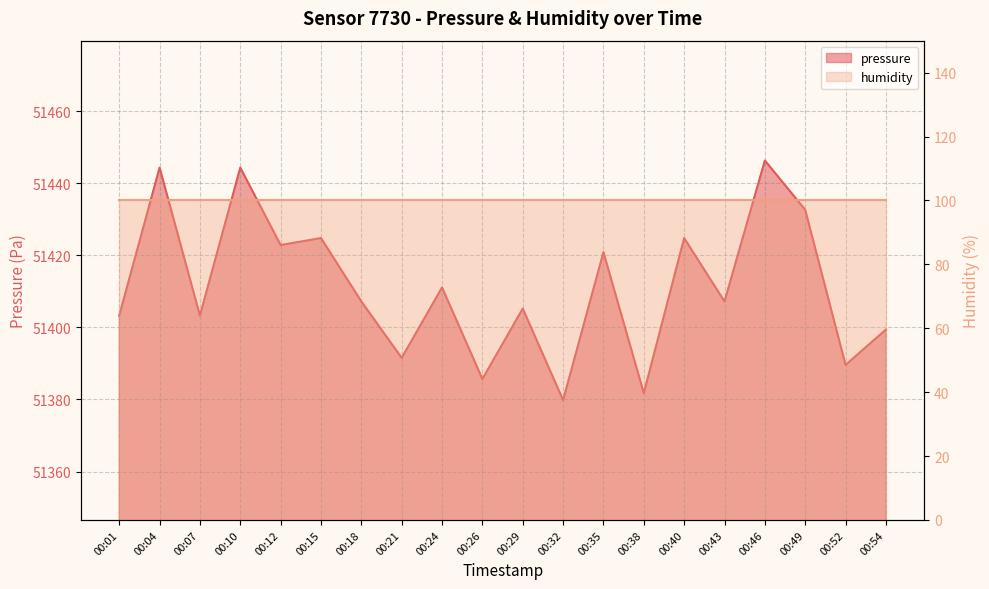

What is the maximum value shown in the chart?

51446.3